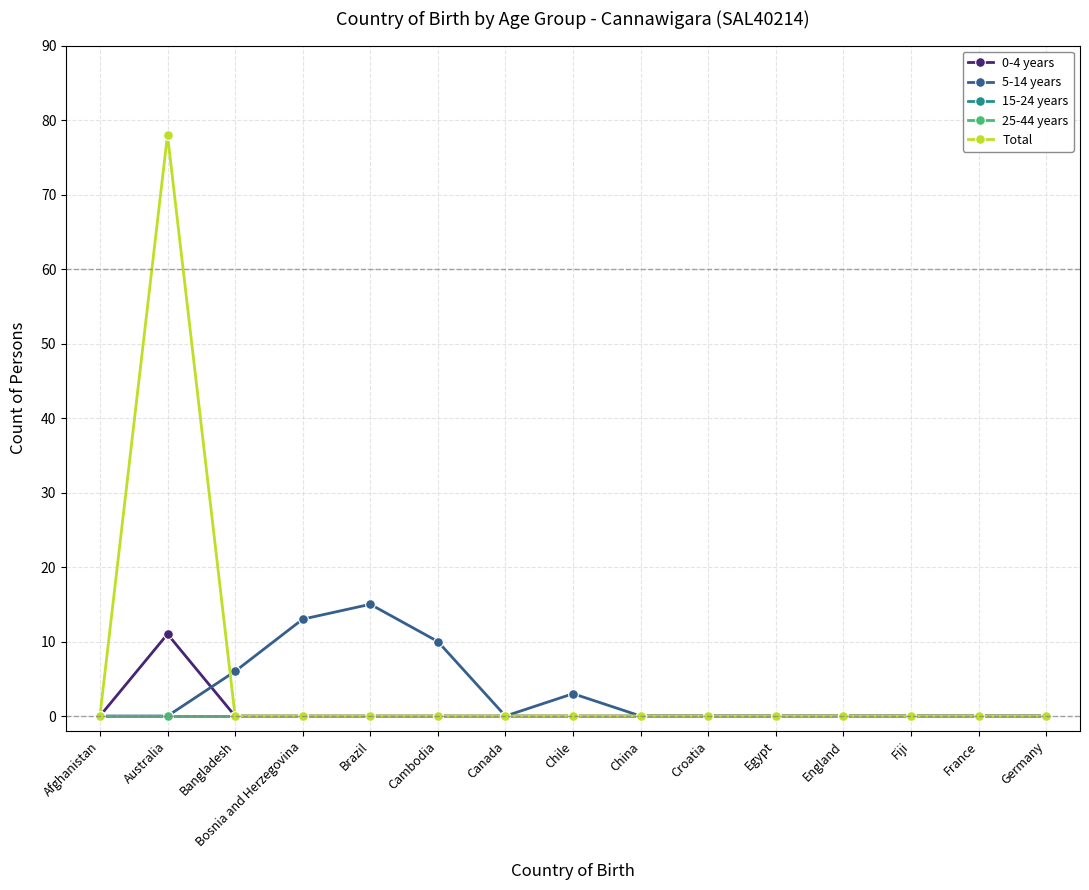

At Brazil, list the series in order from smallest to largest.

0-4 years, 15-24 years, 25-44 years, Total, 5-14 years